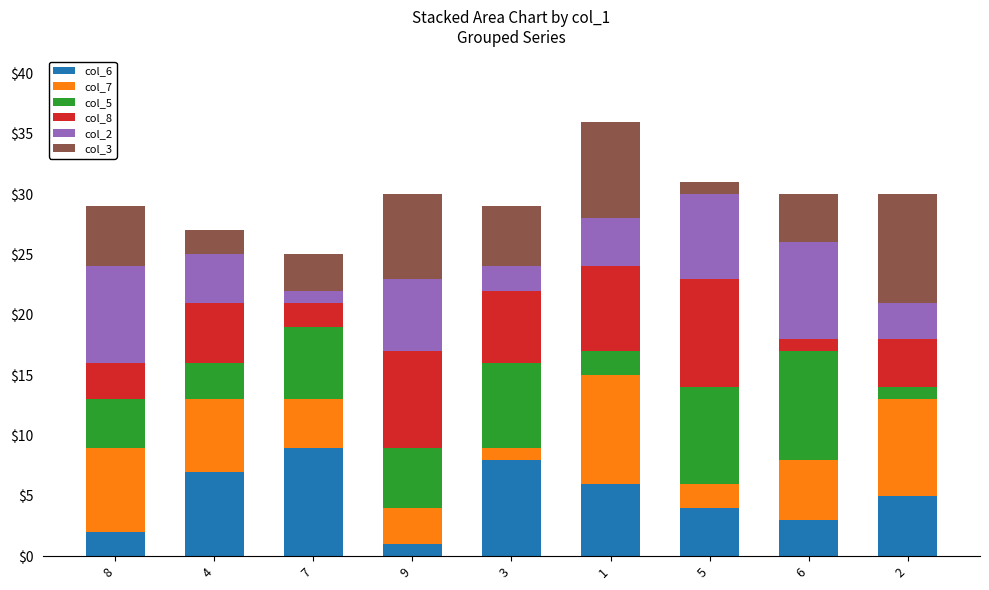

True or false: col_6 has a value of 9 at 7.

True